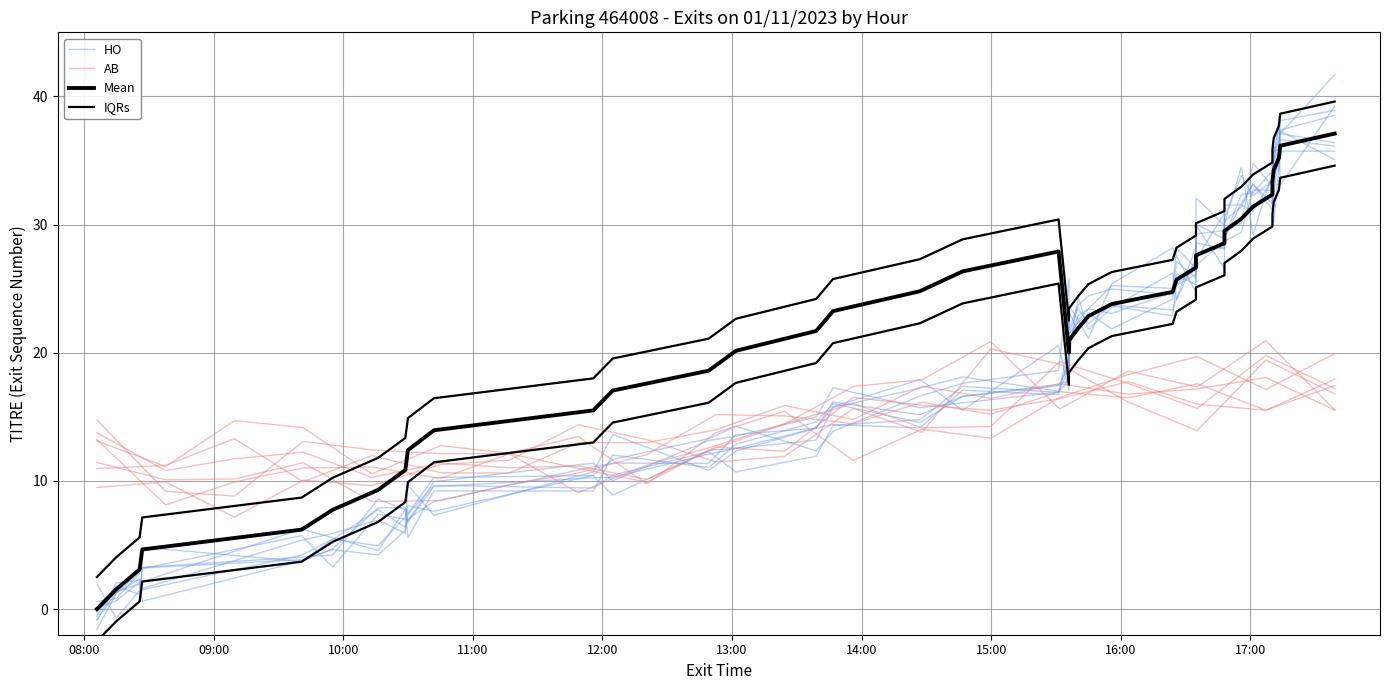

Is it true that titre_sequence equals 3 at 10:30?

False